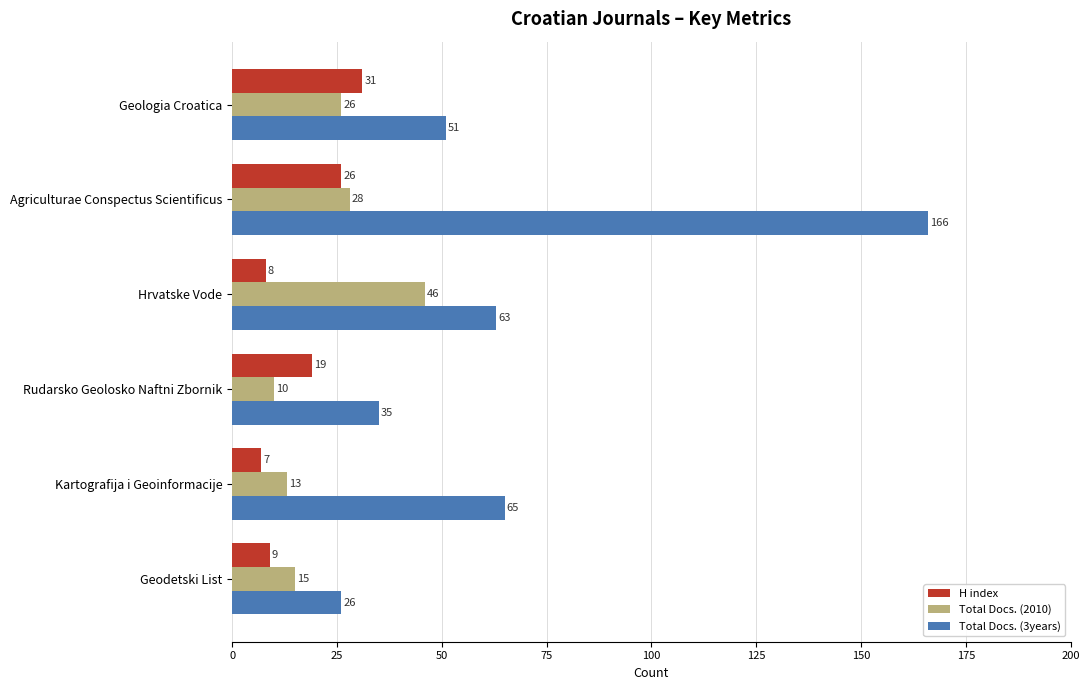

What is the total value across all series at Kartografija i Geoinformacije?

85